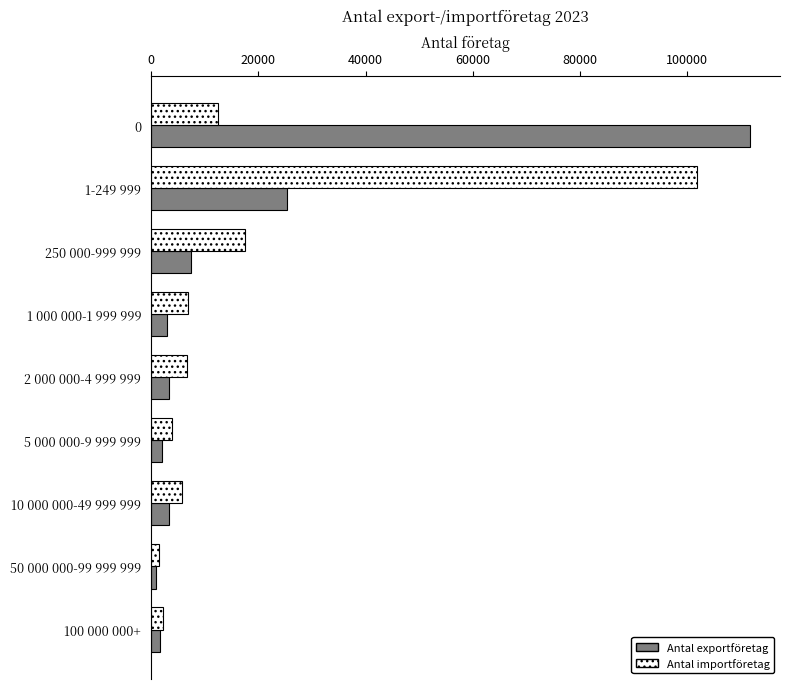

Which series has the largest range (max minus min)?

Antal exportföretag